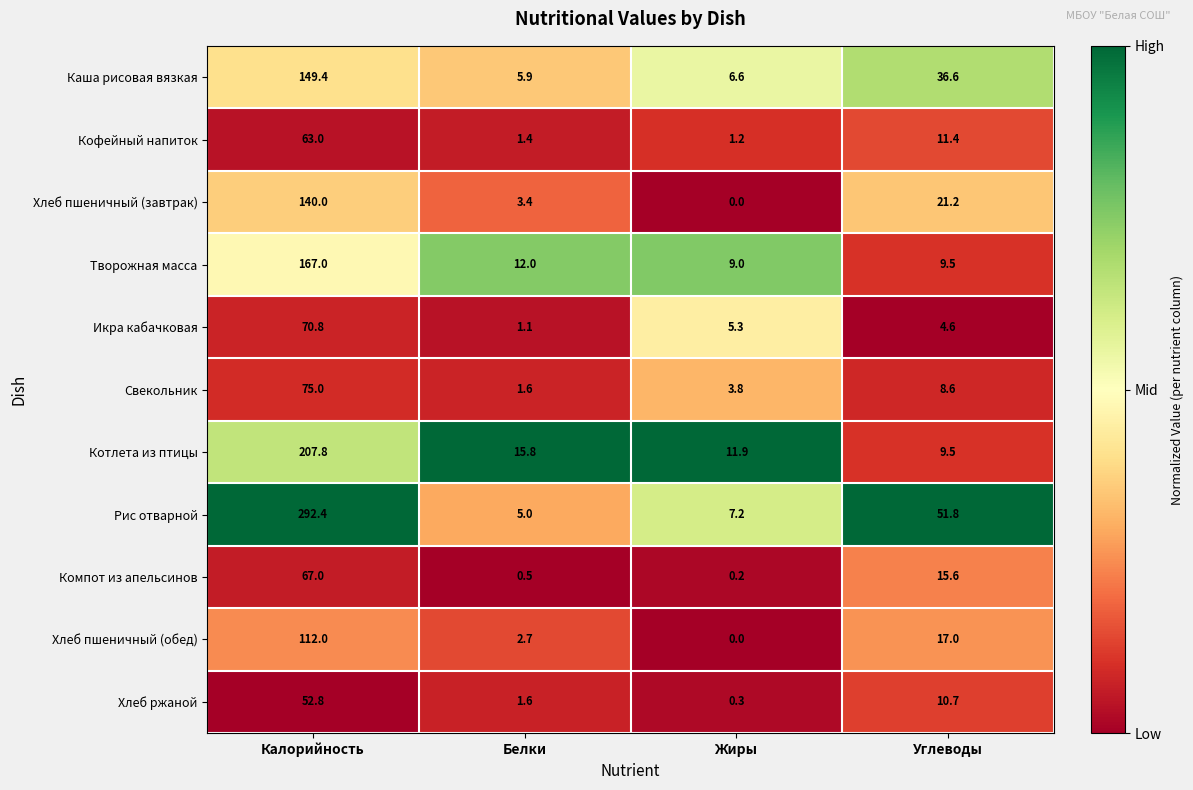

What is the average value of the Рис отварной series?

89.1